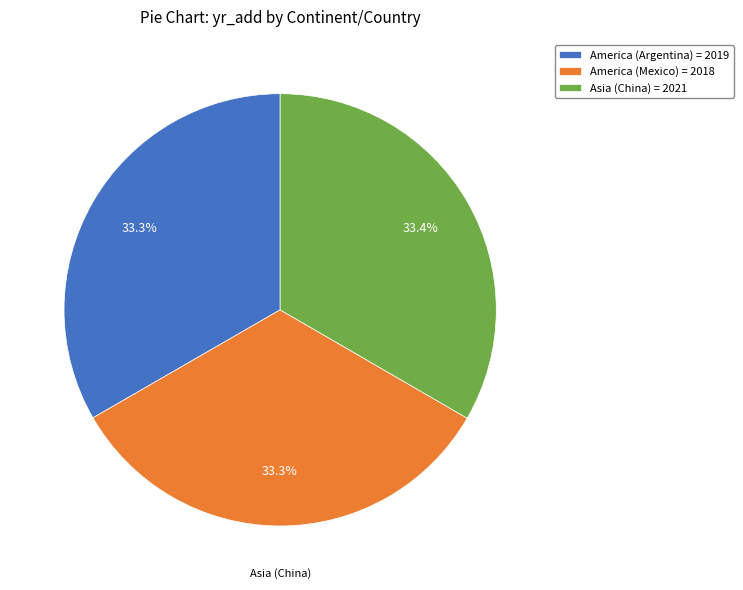

Does America (Mexico) represent more than half of the total?

No